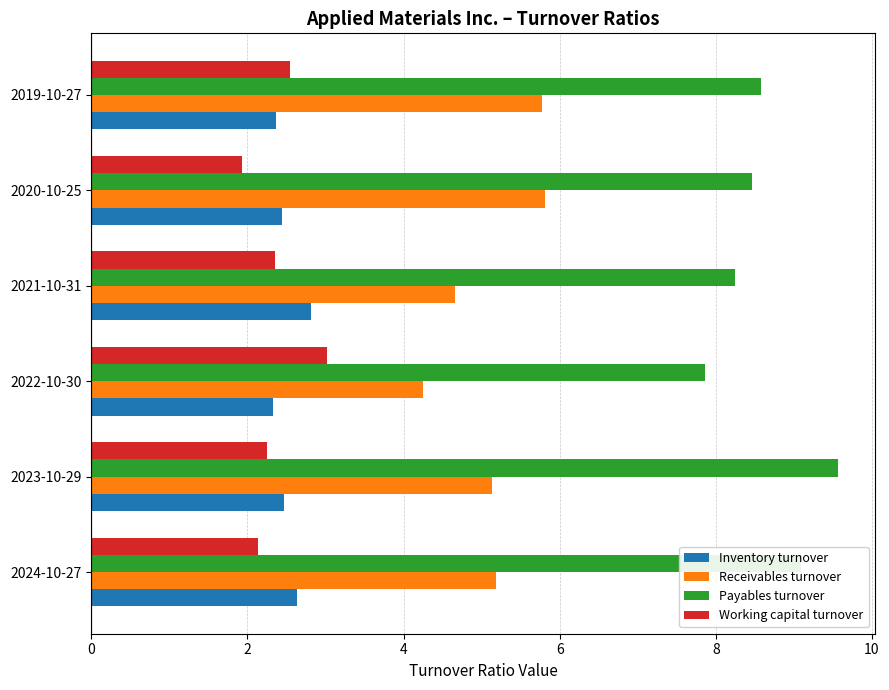

What is the difference between the second highest and minimum values in the Inventory turnover series?

0.3